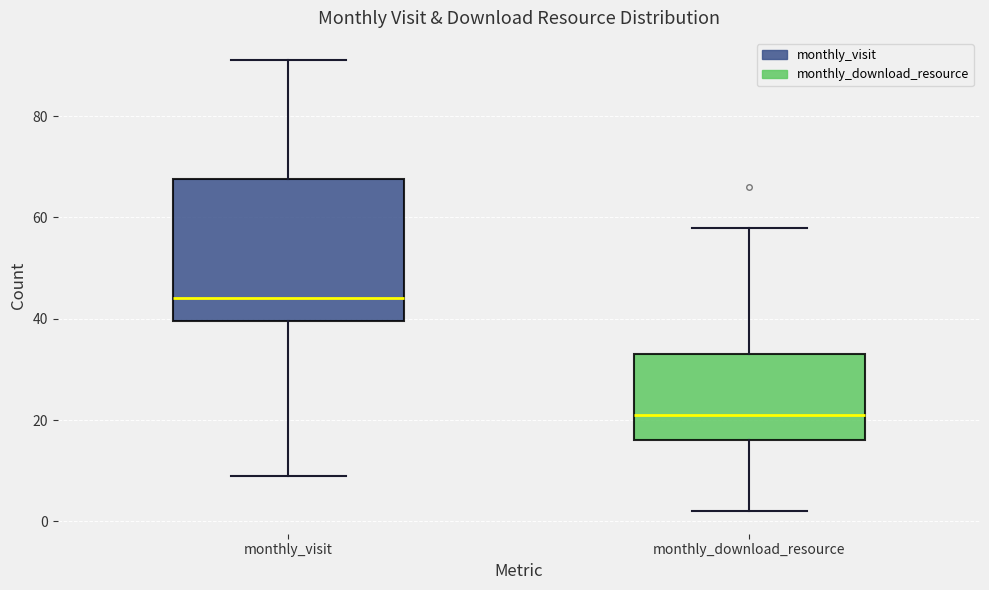

Where does the upper whisker of the box for monthly_download_resource end on the y-axis? The values are not printed on the chart, so give them approximately, as read against the axis.

58